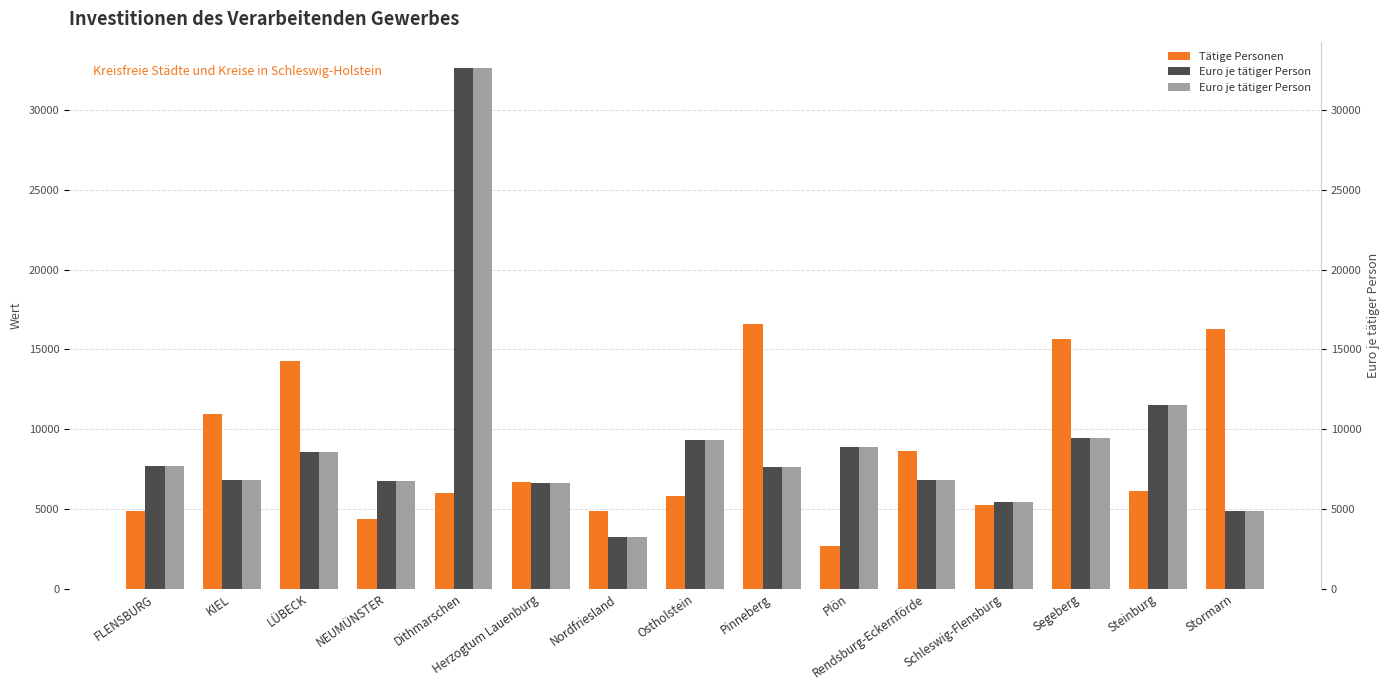

What is the average value of the Tätige Personen series?

8607